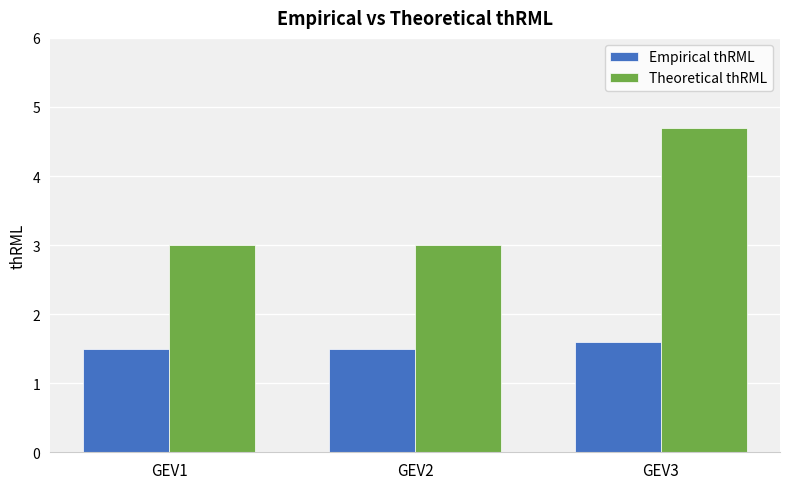

Is the value of Theoretical thRML at GEV2 greater than the value of Empirical thRML at GEV2?

Yes